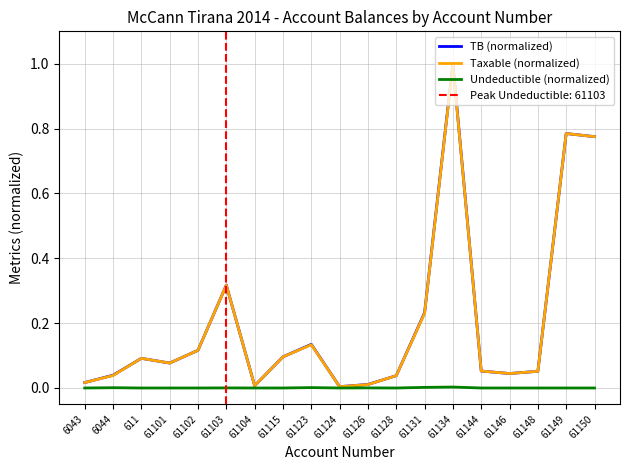

How many interior local valleys does the TB (normalized) series have?

4